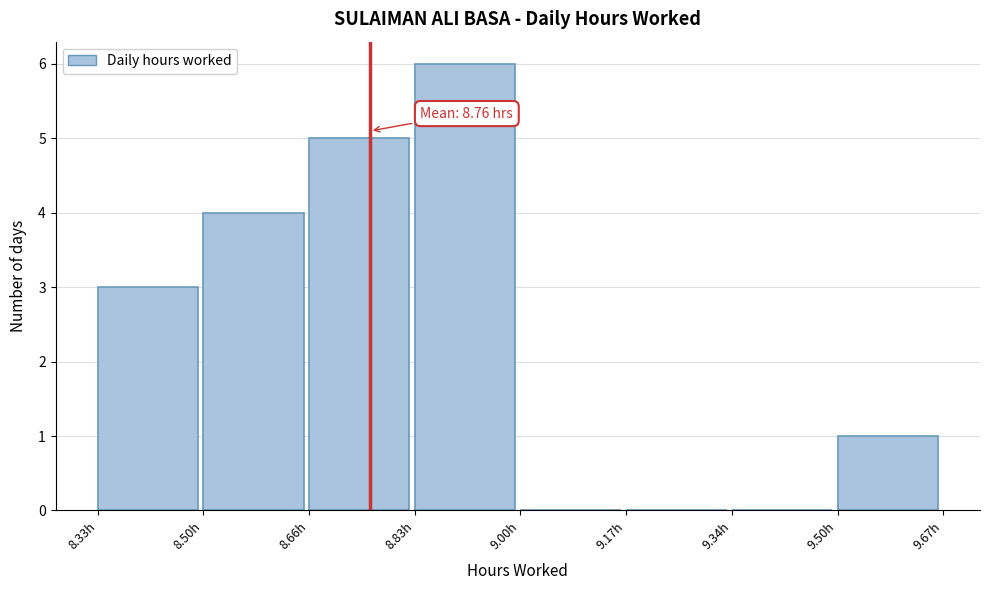

Over which range of the x-axis is the bar tallest?

8.84 to 9.00